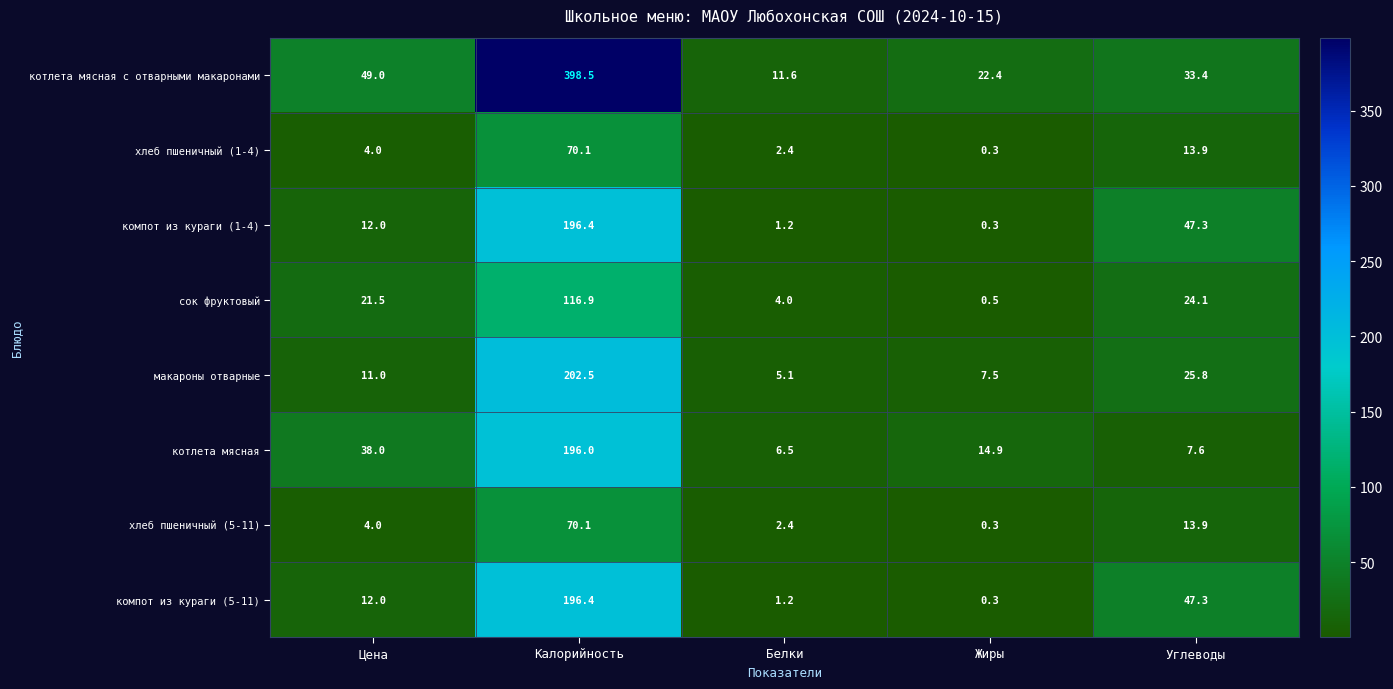

What is the average value of the сок фруктовый series?

33.4